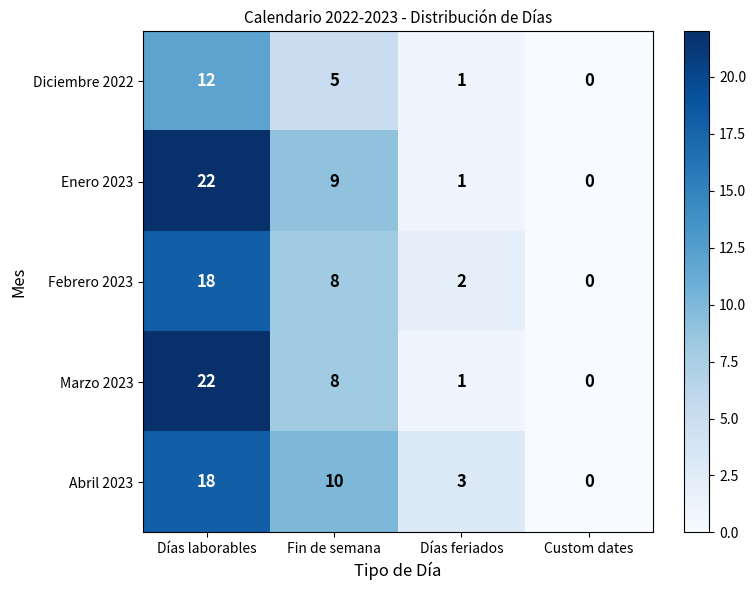

At which category is the sum across all series the highest?

Días laborables